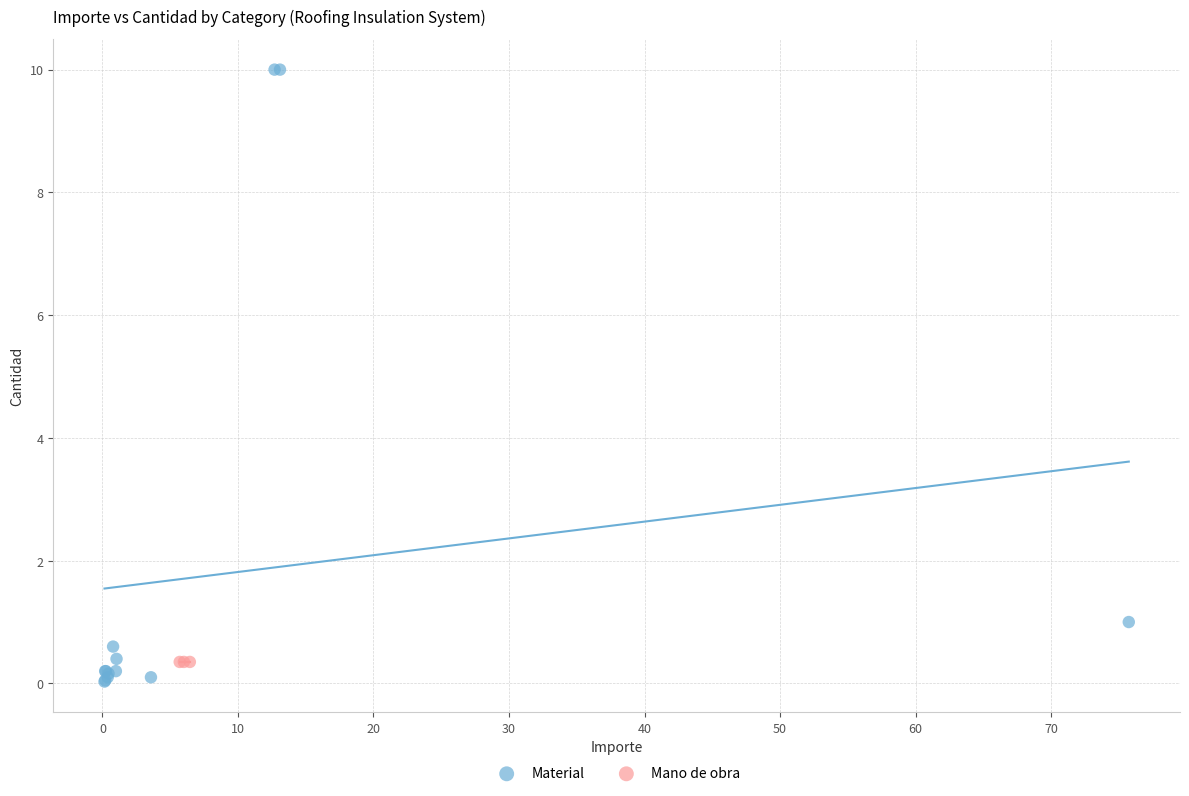

Which series contains the highest Y value?

Material